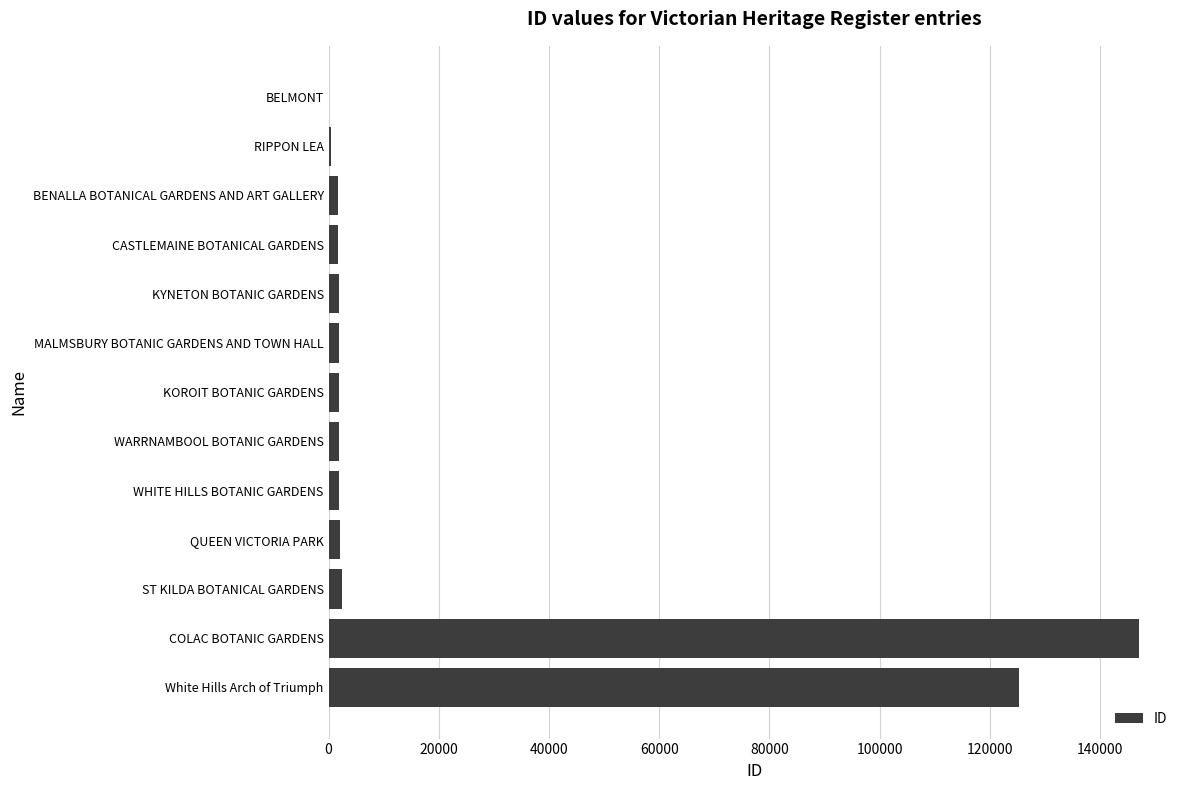

At which category does the chart reach its peak across all series?

COLAC BOTANIC GARDENS